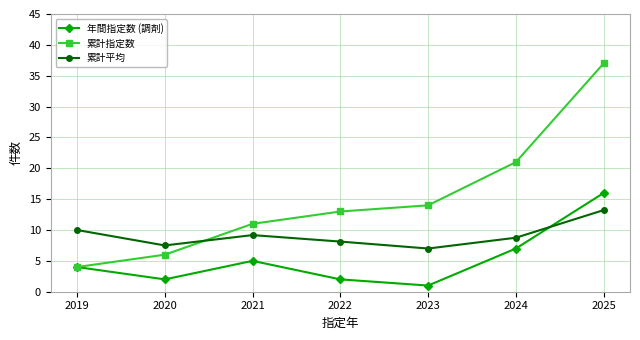

What is the value of the 累計平均 point at the 1st from the left?

10.0